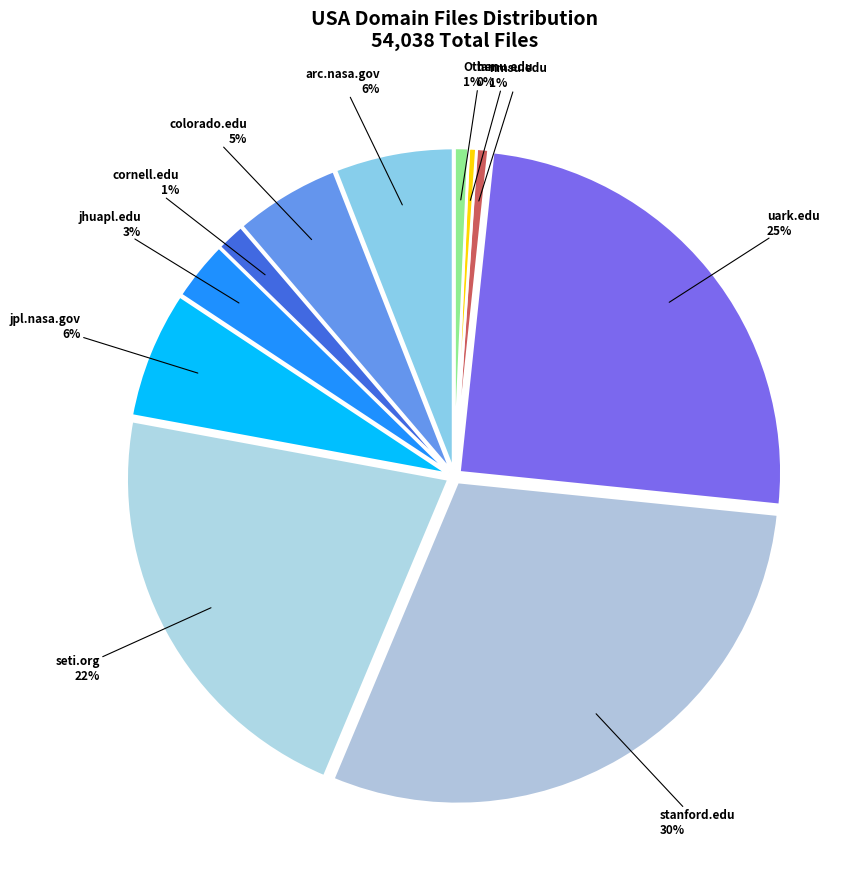

Does any single category account for the majority?

No